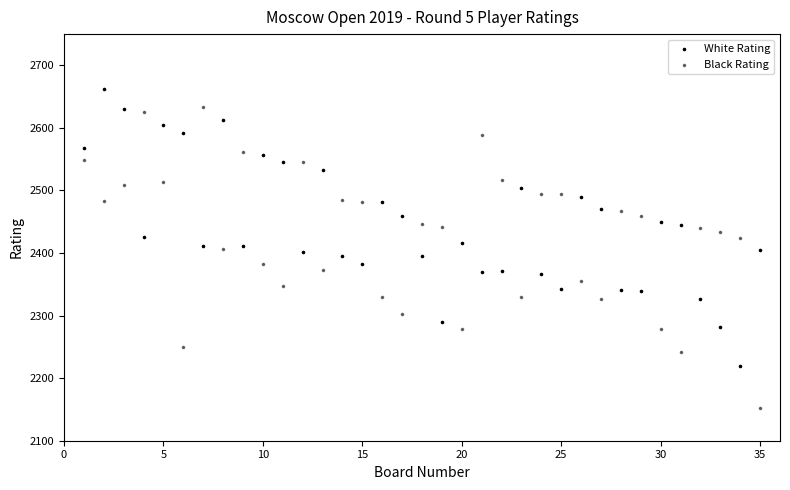

How many points are shown in the scatter plot?

70